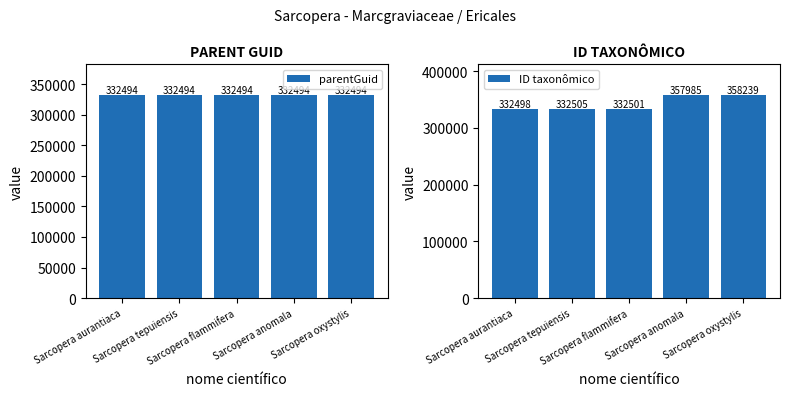

At which category is the sum across all series the highest?

Sarcopera oxystylis